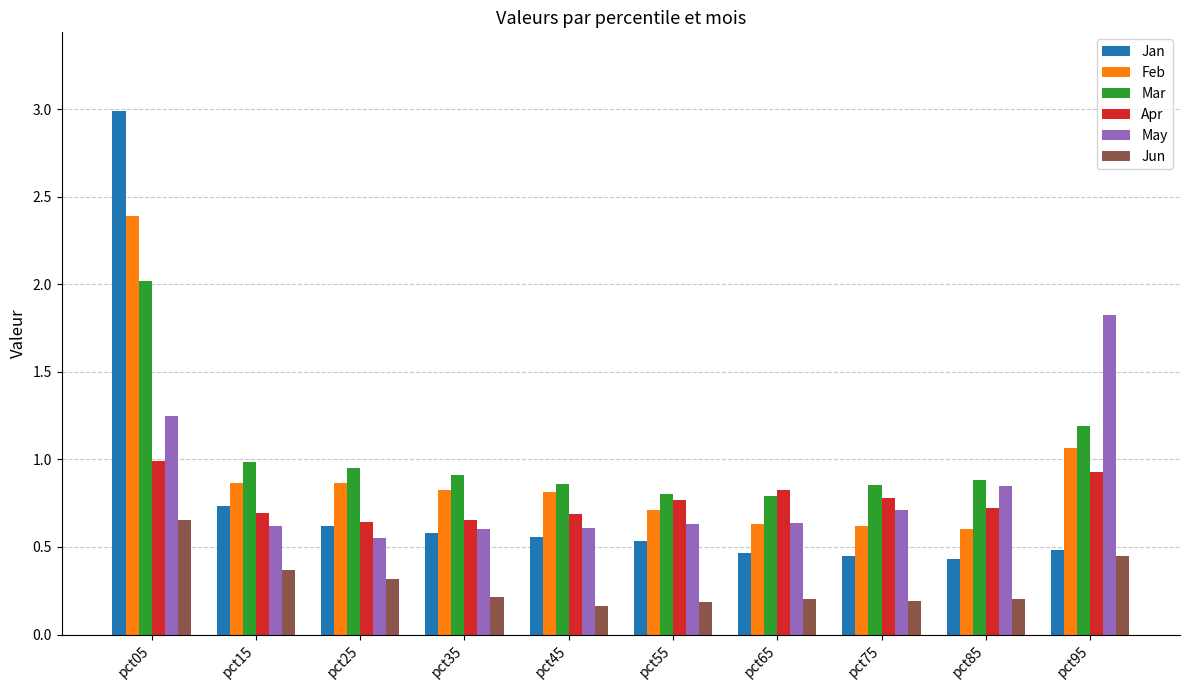

Which category has the highest value in the May series?

pct95